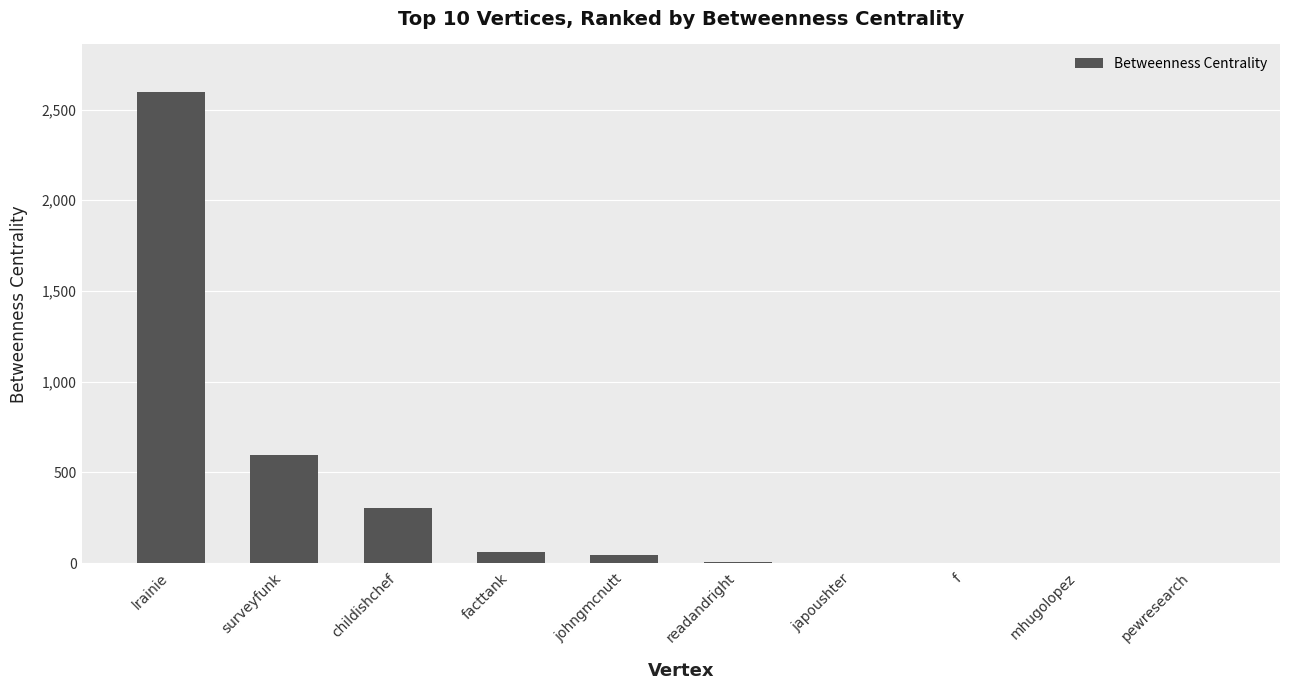

At which label does the data first exceed 46?

lrainie